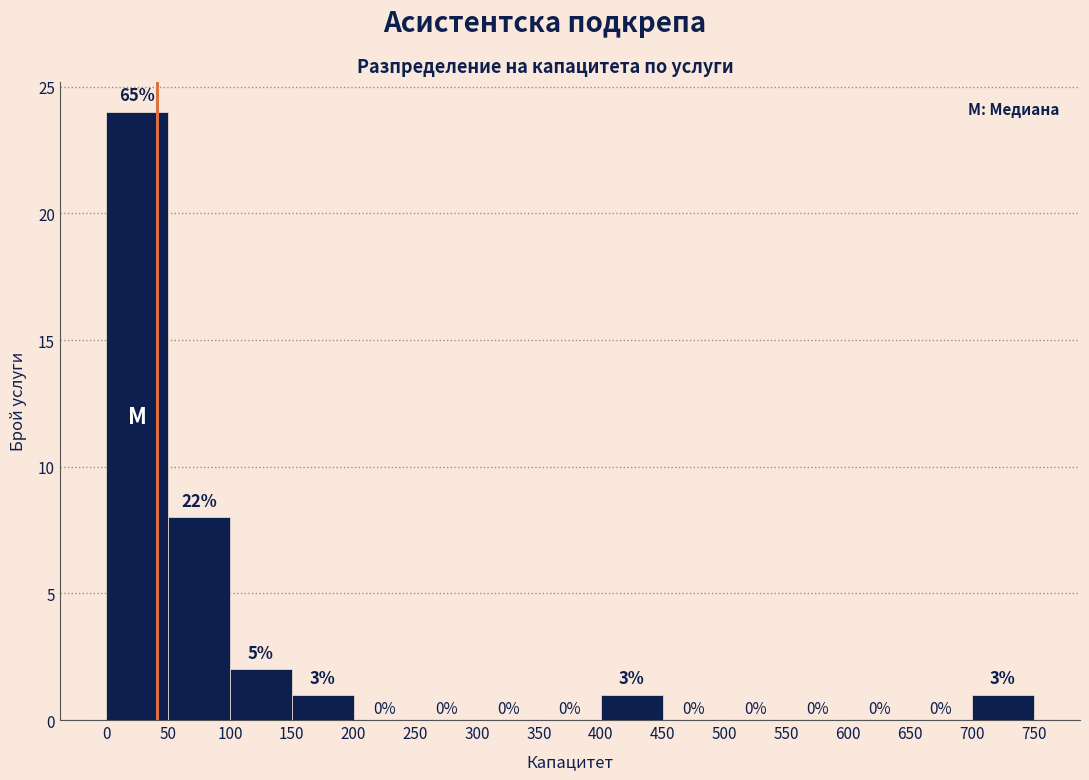

Over which range of the x-axis is the bar tallest?

0 to 50